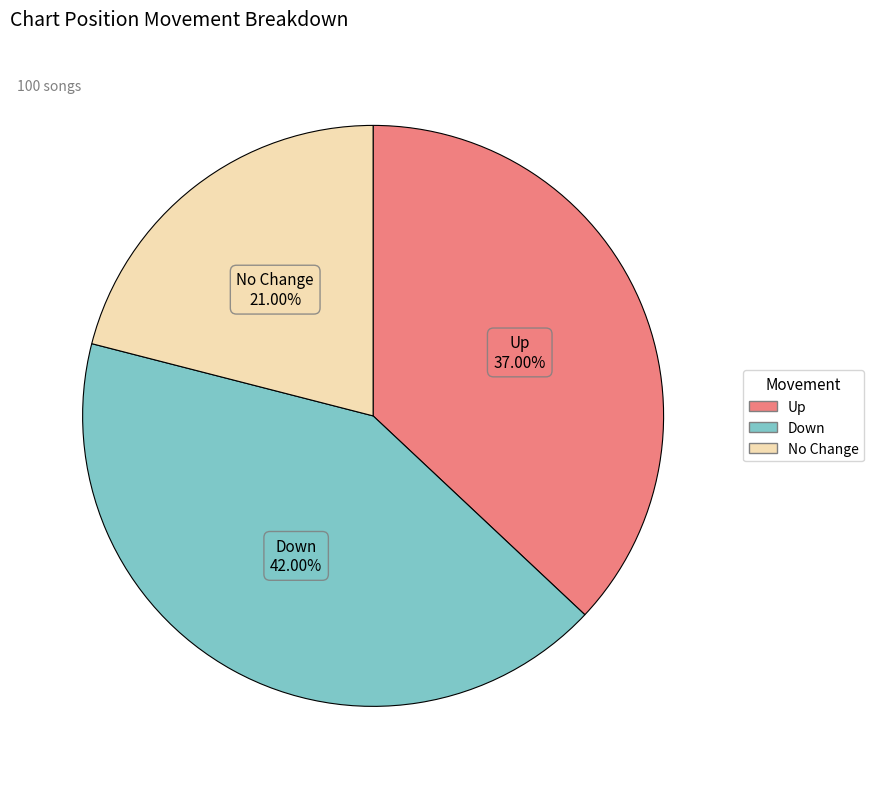

Is there any slice that represents more than half of the pie?

No